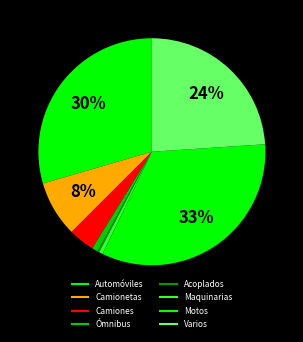

Rank the categories by value from highest to lowest.

Motos, Automóviles, Varios, Camionetas, Camiones, Ómnibus, Maquinarias, Acoplados